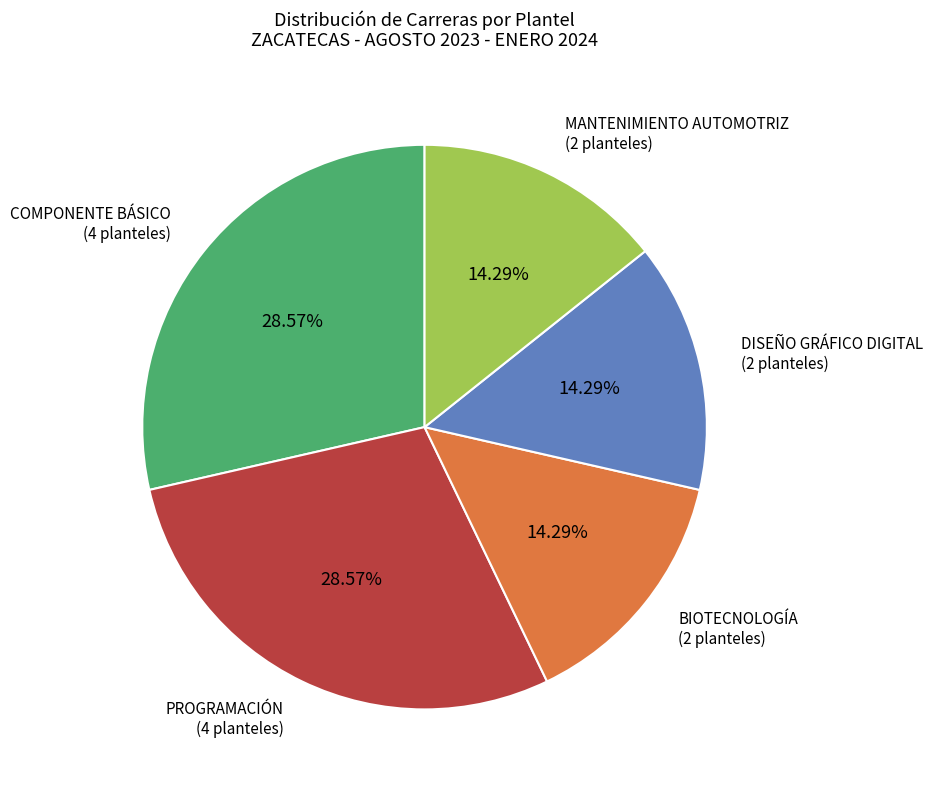

Is the sum of PROGRAMACIÓN and DISEÑO GRÁFICO DIGITAL greater than half?

No